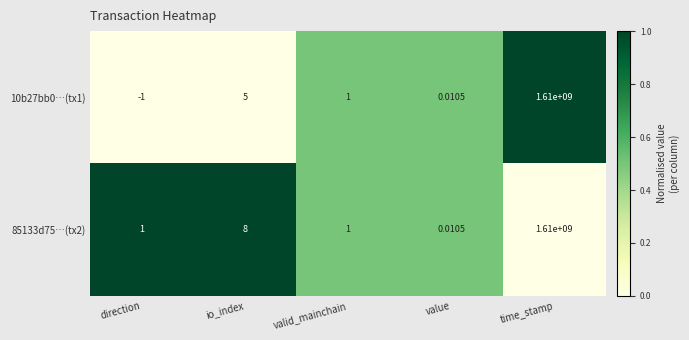

At which label is 10b27bb0…(tx1) closest to 804999999?

io_index